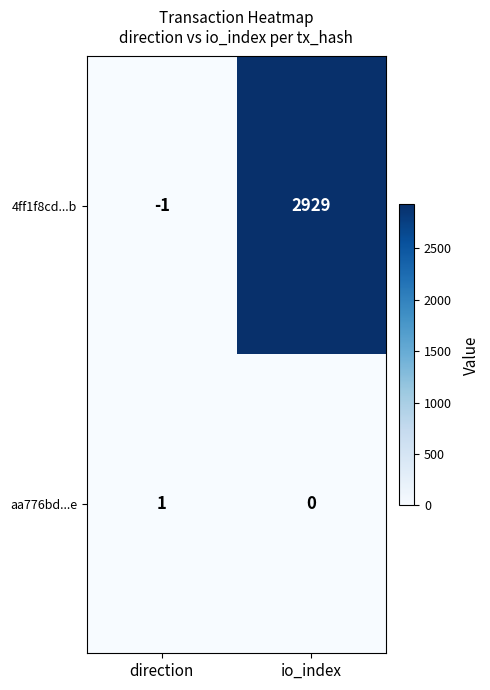

Which category has the lowest value across all series?

direction